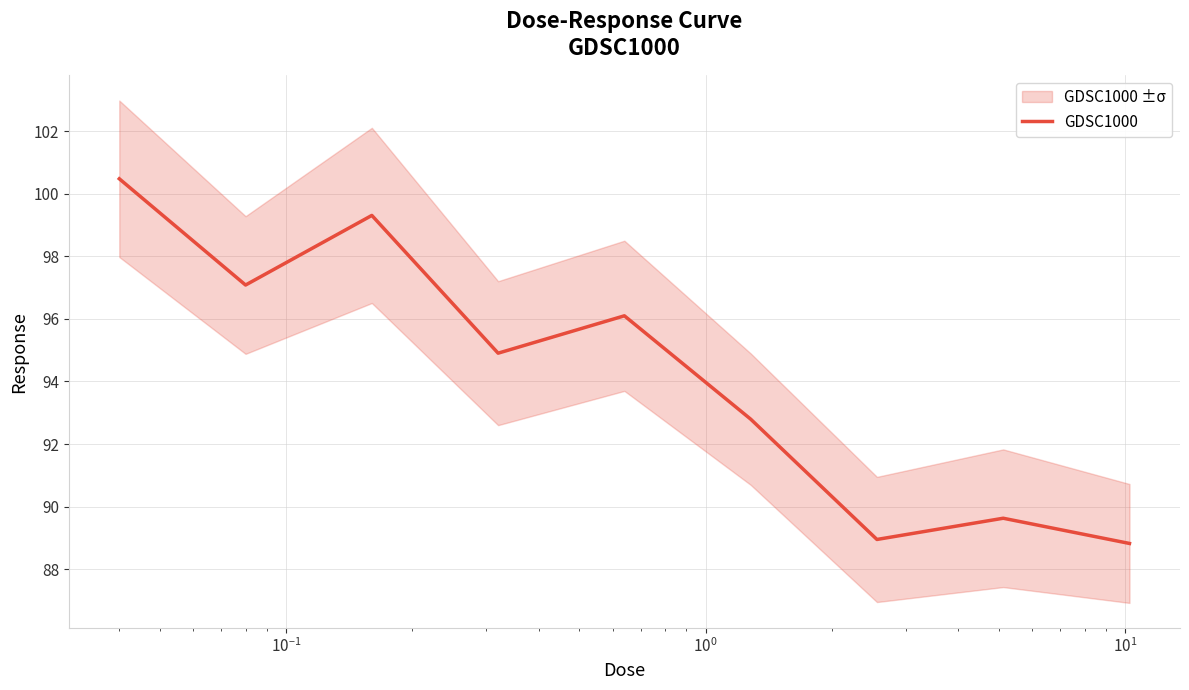

What is the minimum value for GDSC1000?

88.8